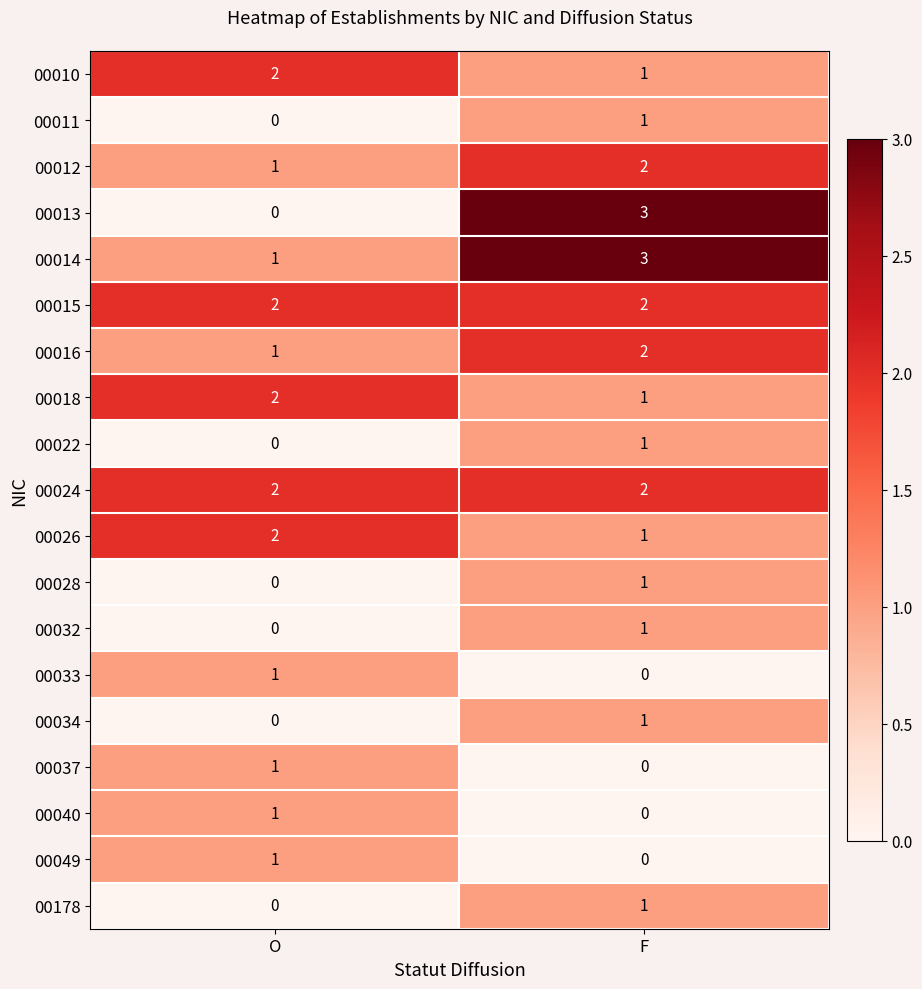

Where is 00034 nearest to the value 0?

O